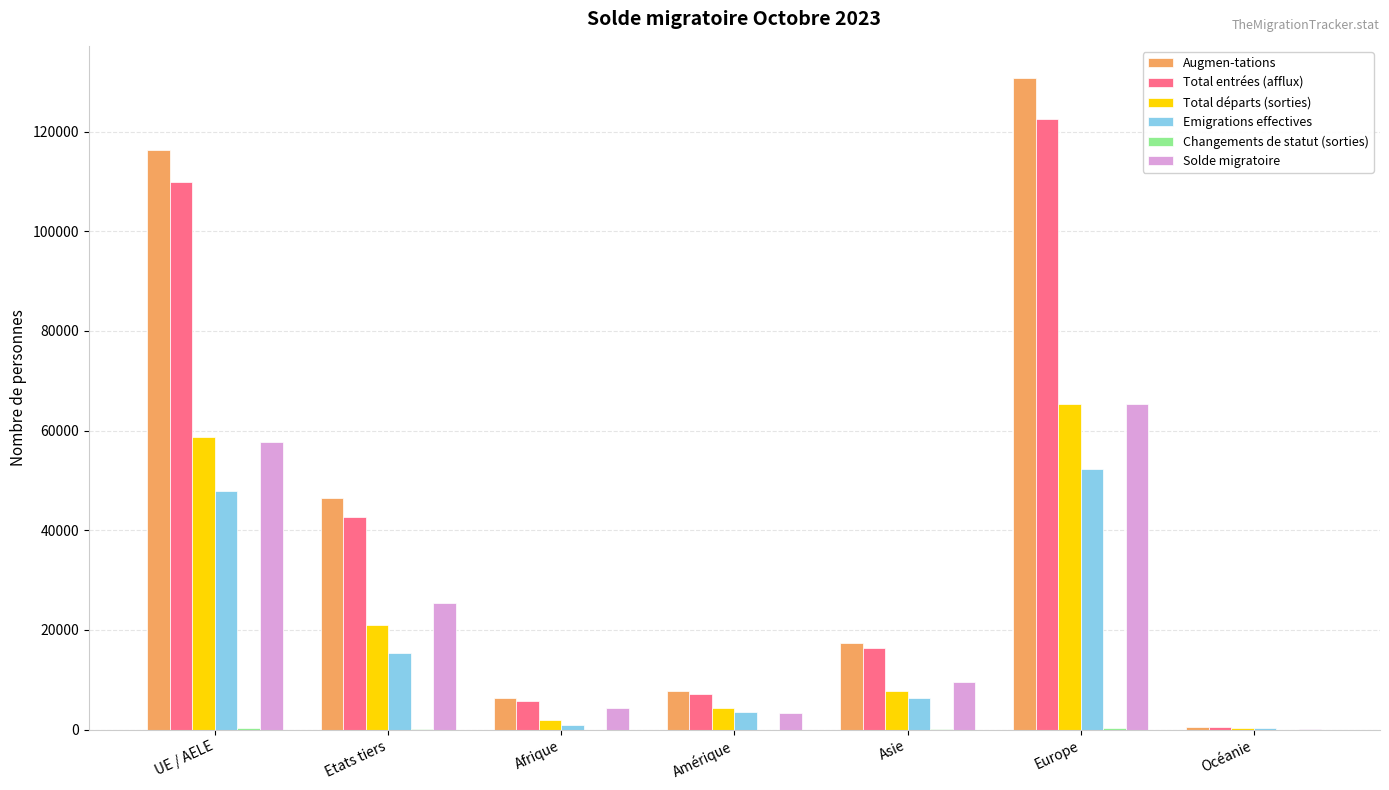

What is the greatest value displayed?

130664